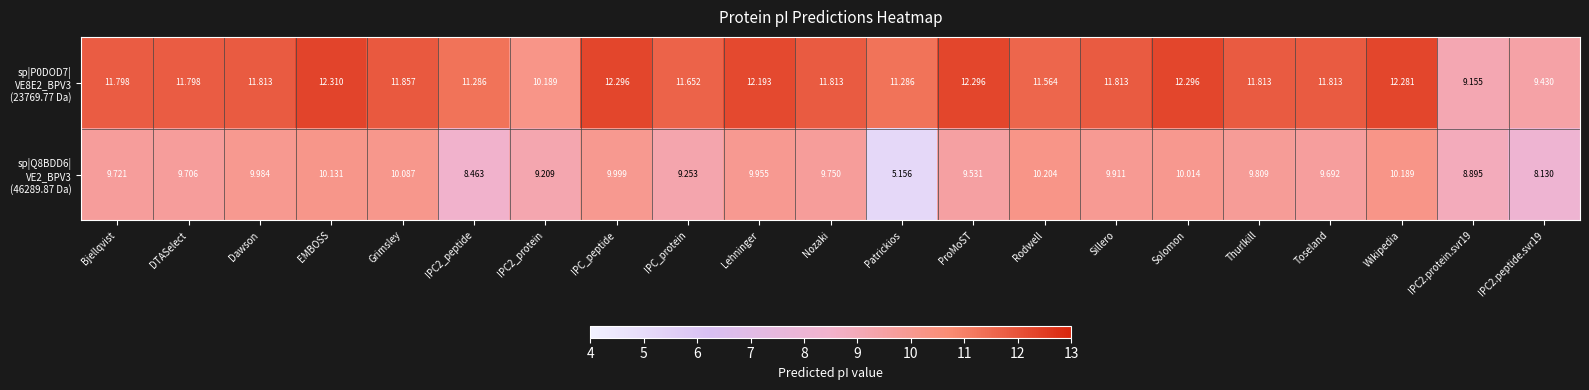

At which category is the sum across all series the highest?

Wikipedia